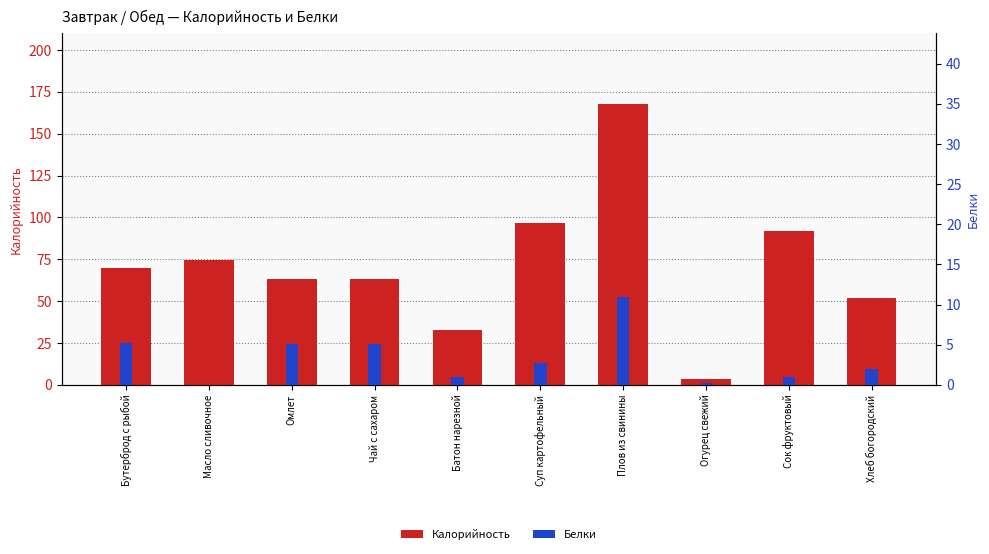

Rank the series by their average value, from lowest to highest.

Белки, Калорийность